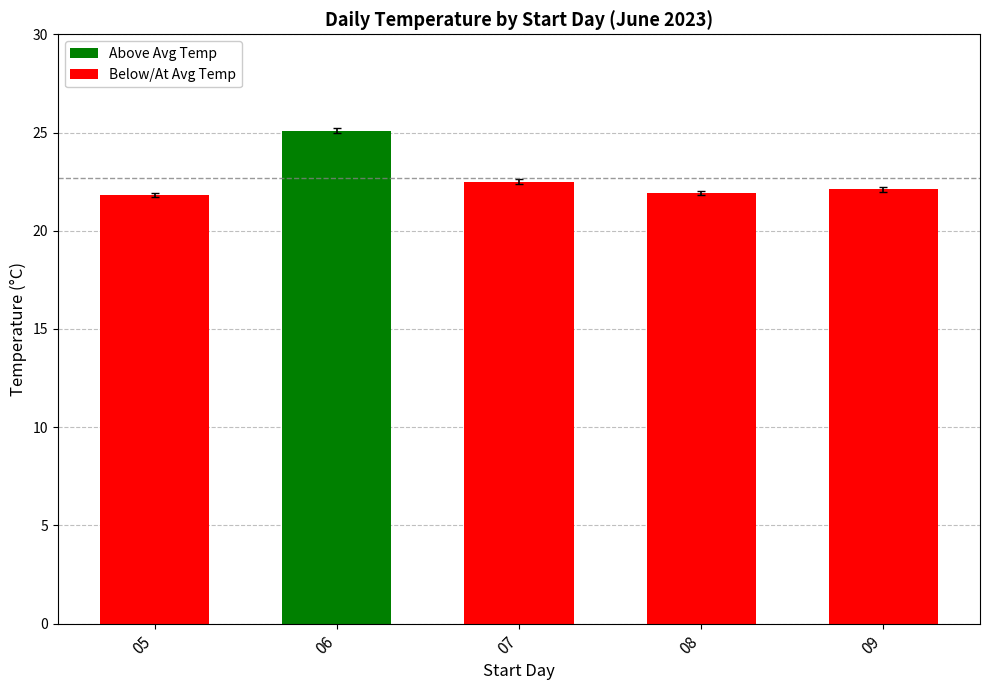

What is the value of the 3rd bar from the left?

22.5